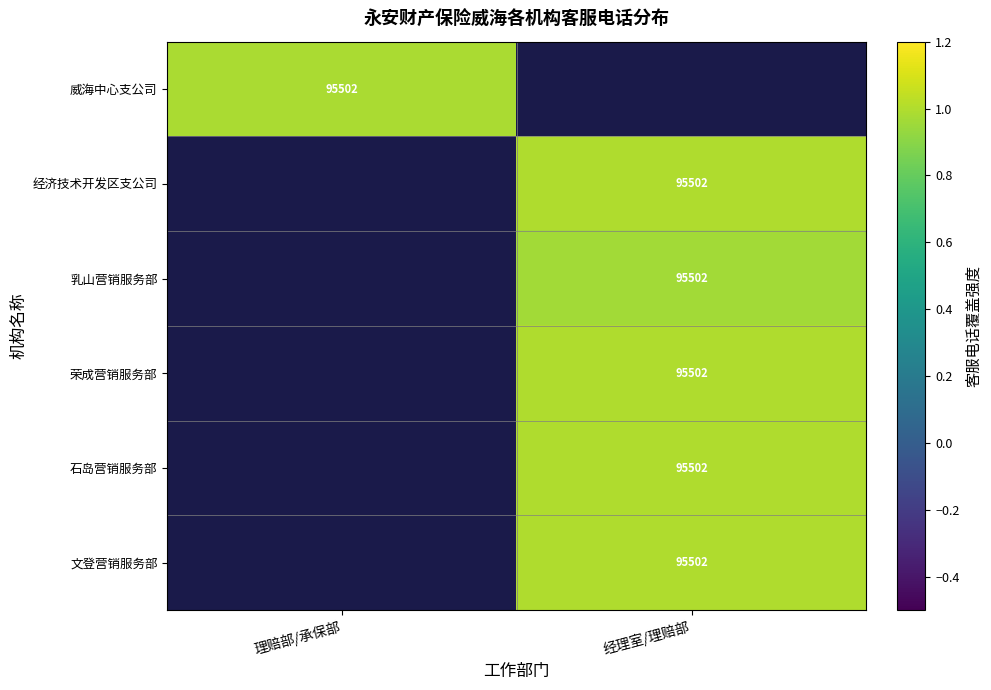

At how many categories does at least one series exceed 0?

2